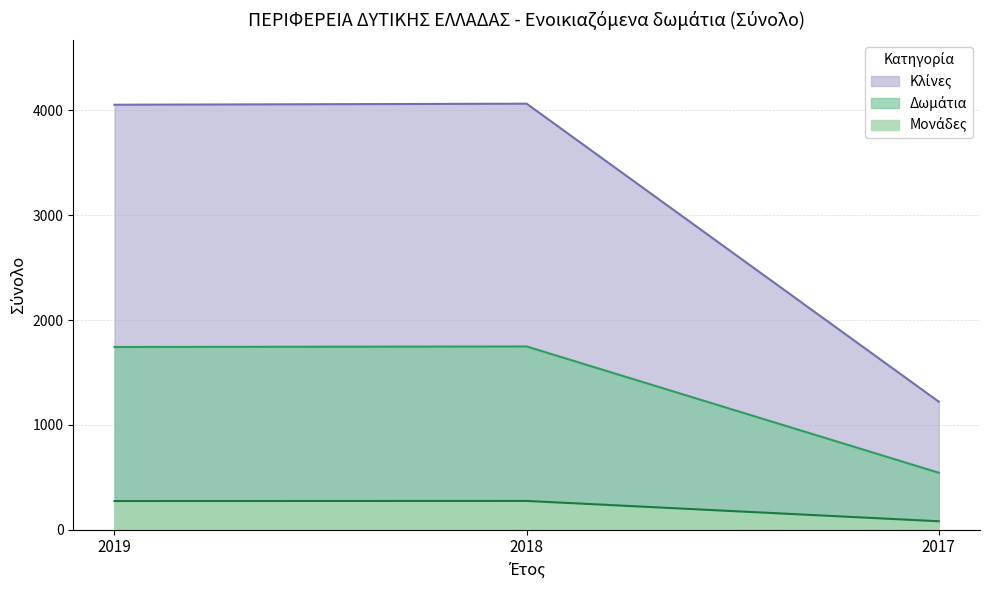

Which category has the lowest value in the Δωμάτια series?

2017